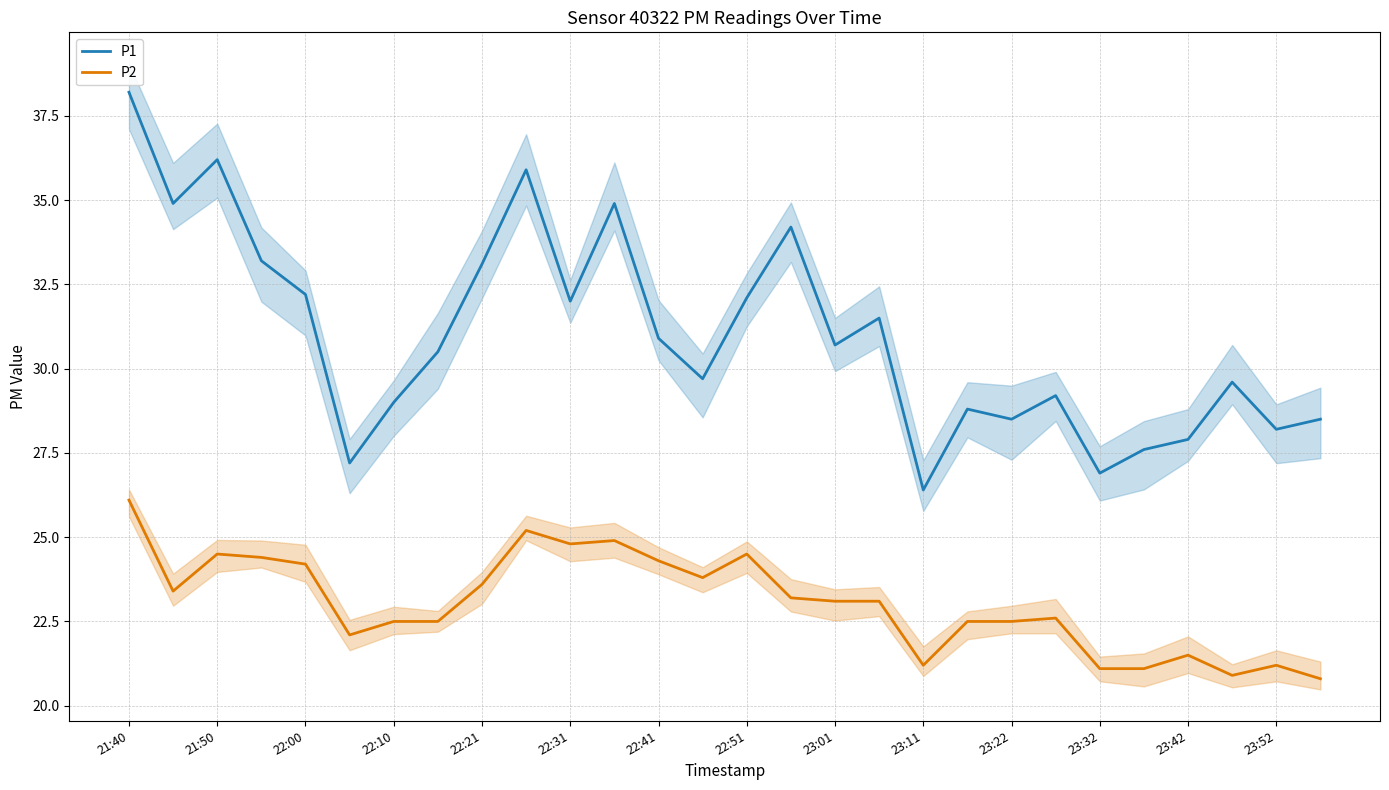

What is the difference between the P2 values at 22:51 and 23:32?

3.4